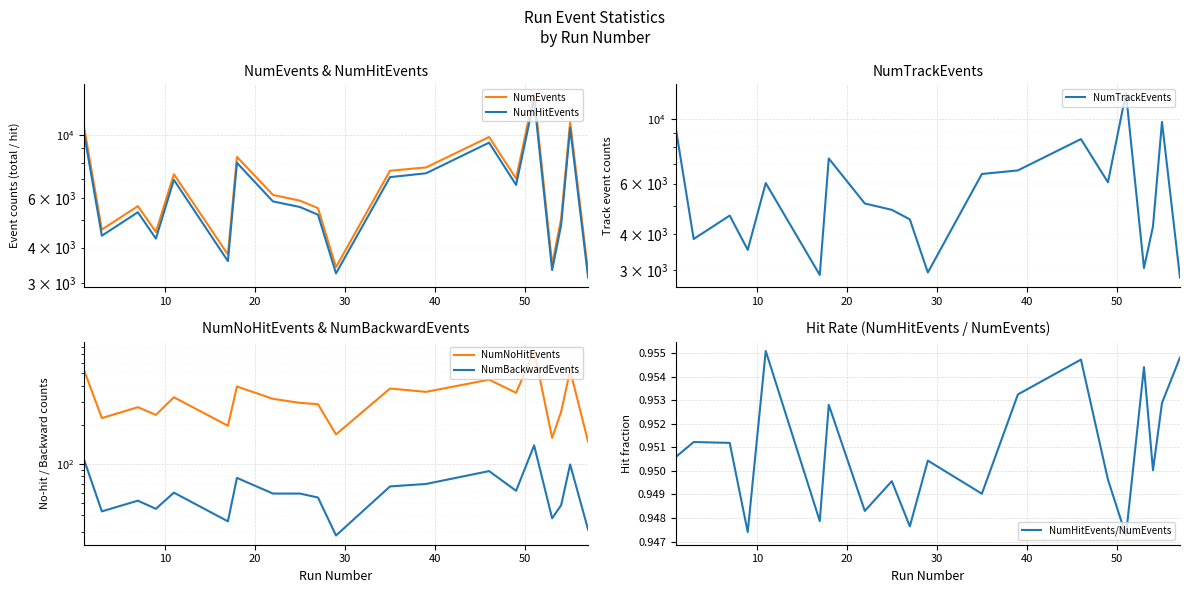

What is the greatest value displayed?

14125.0